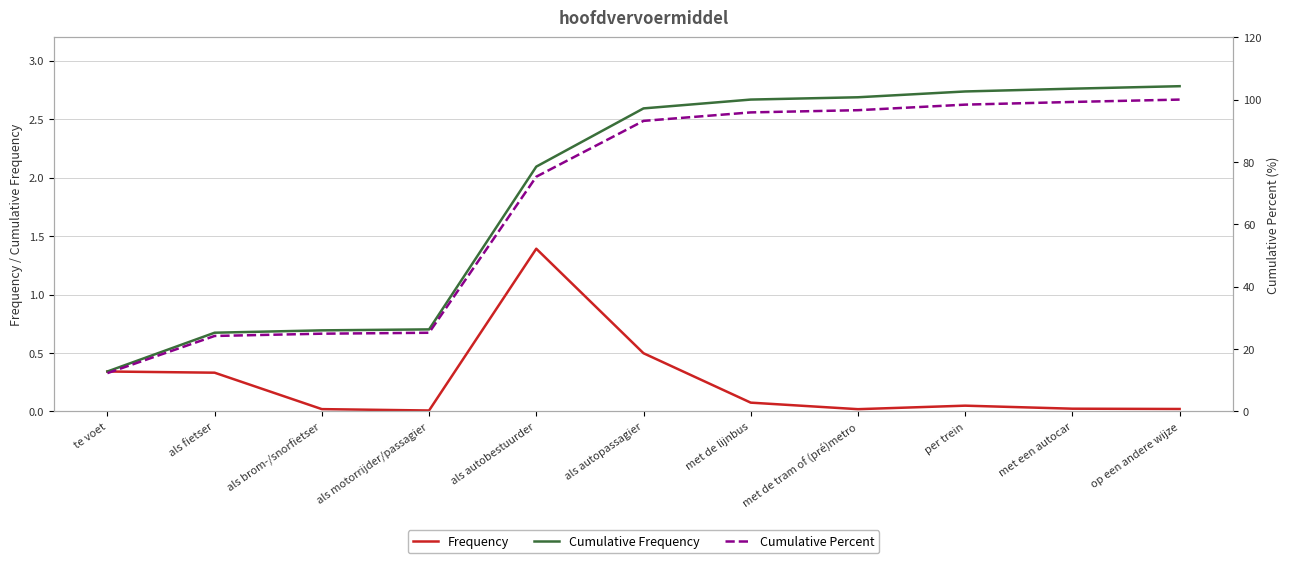

What are all the series names shown in the legend?

Frequency, Cumulative Frequency, Cumulative Percent